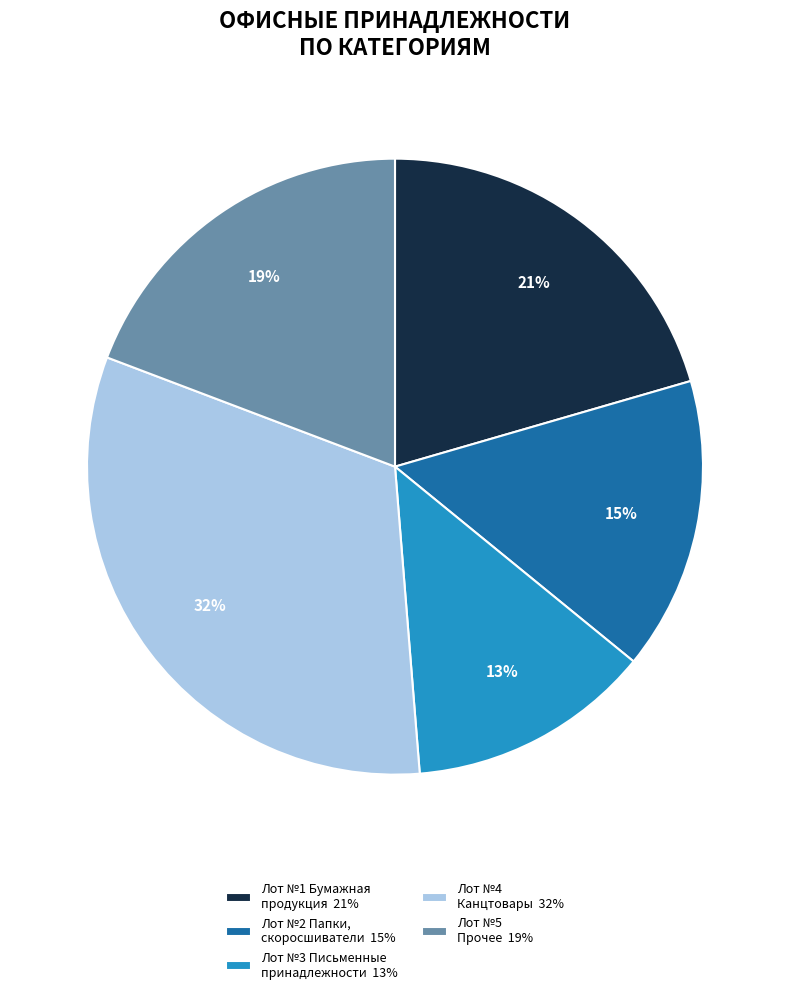

The Лот №3 Письменные принадлежности 13% slice represents 22% of the pie. True or false?

False